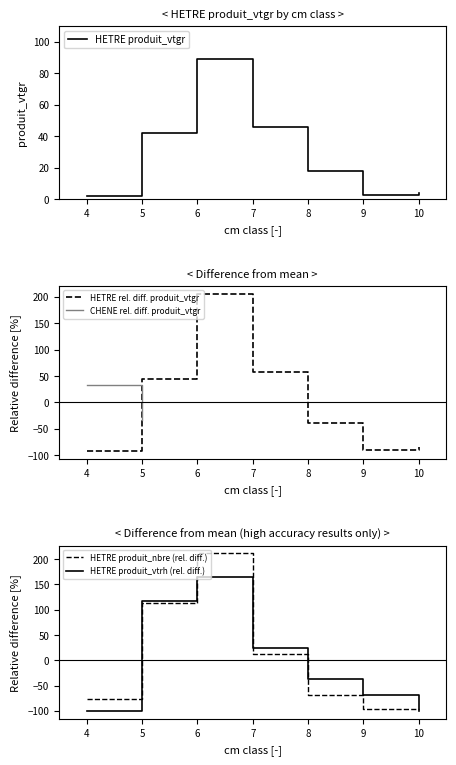

What is the maximum value for HETRE rel. diff. produit_vtgr?

206.4